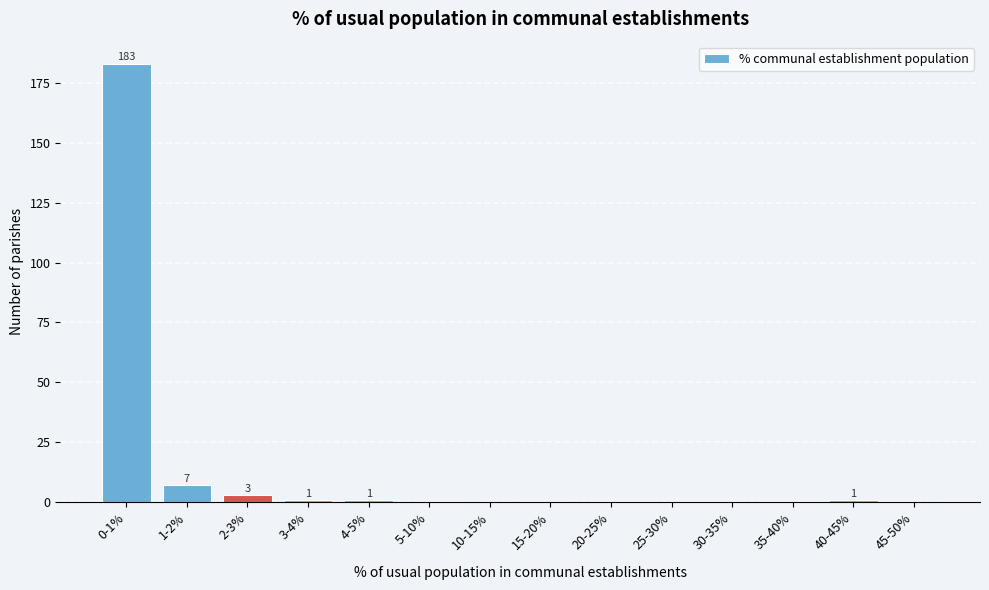

Reading left to right, list all the values displayed in this chart.

0-1%=183	1-2%=7	2-3%=3	3-4%=1	4-5%=1	5-10%=0	10-15%=0	15-20%=0	20-25%=0	25-30%=0	30-35%=0	35-40%=0	40-45%=1	45-50%=0